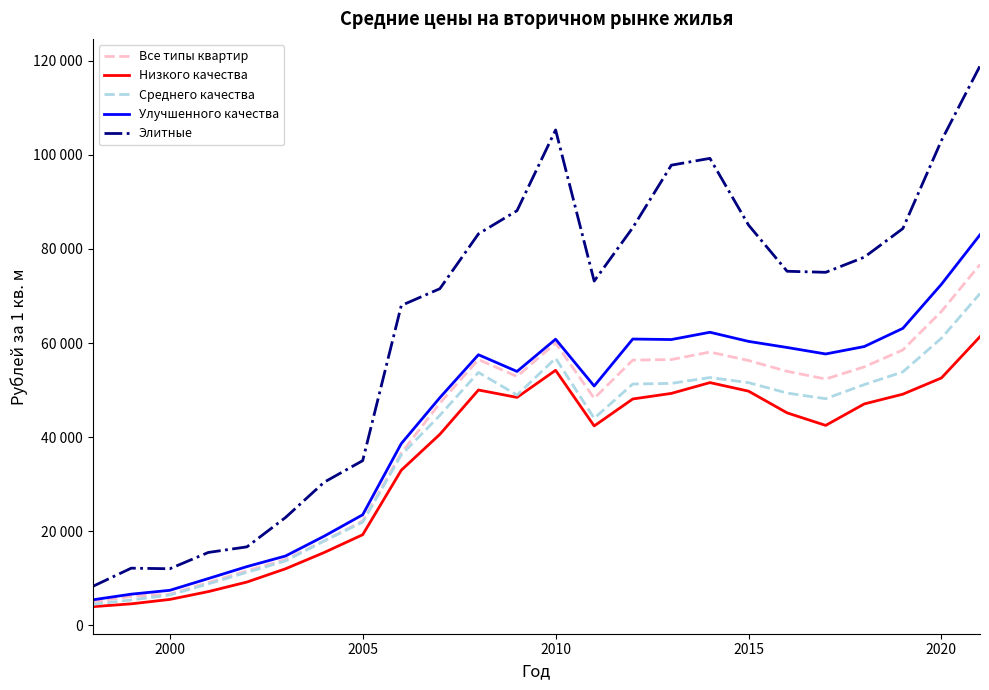

True or false: Элитные and Среднего качества cross at least once.

False